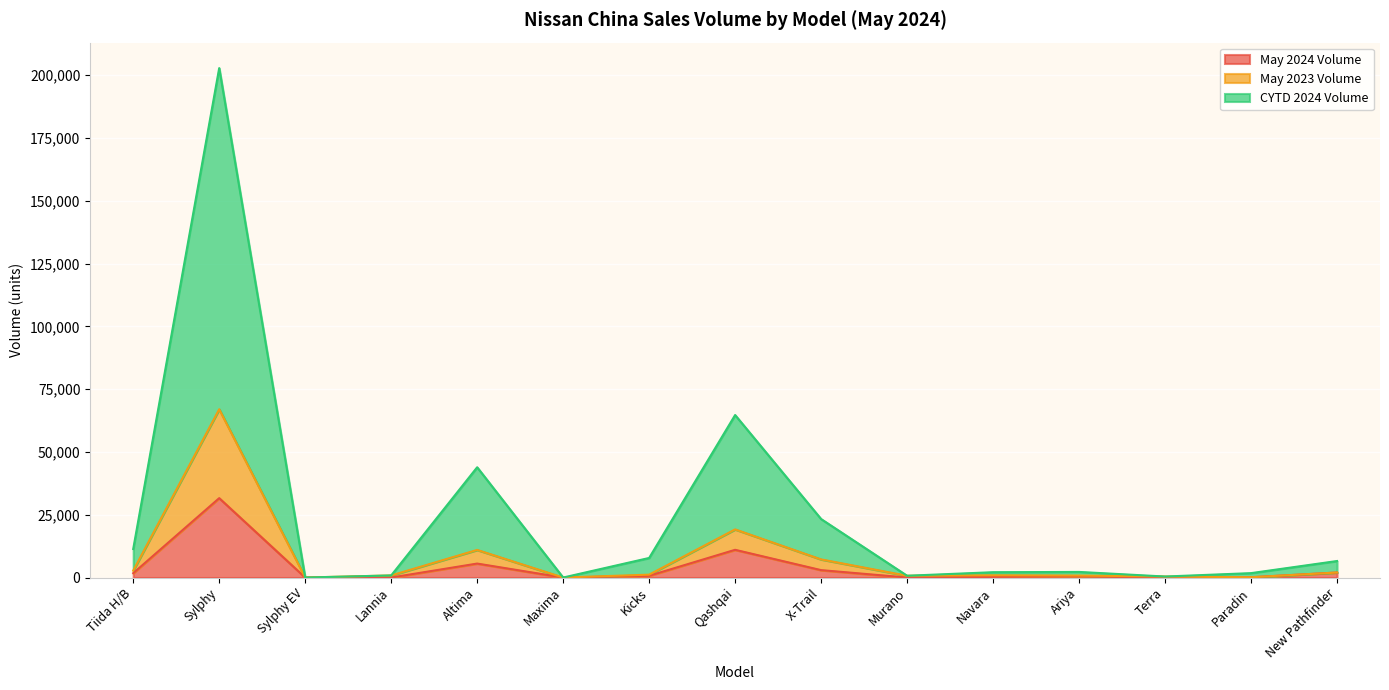

What is the value of the CYTD 2024 Volume point at the 2nd from the left?

202802